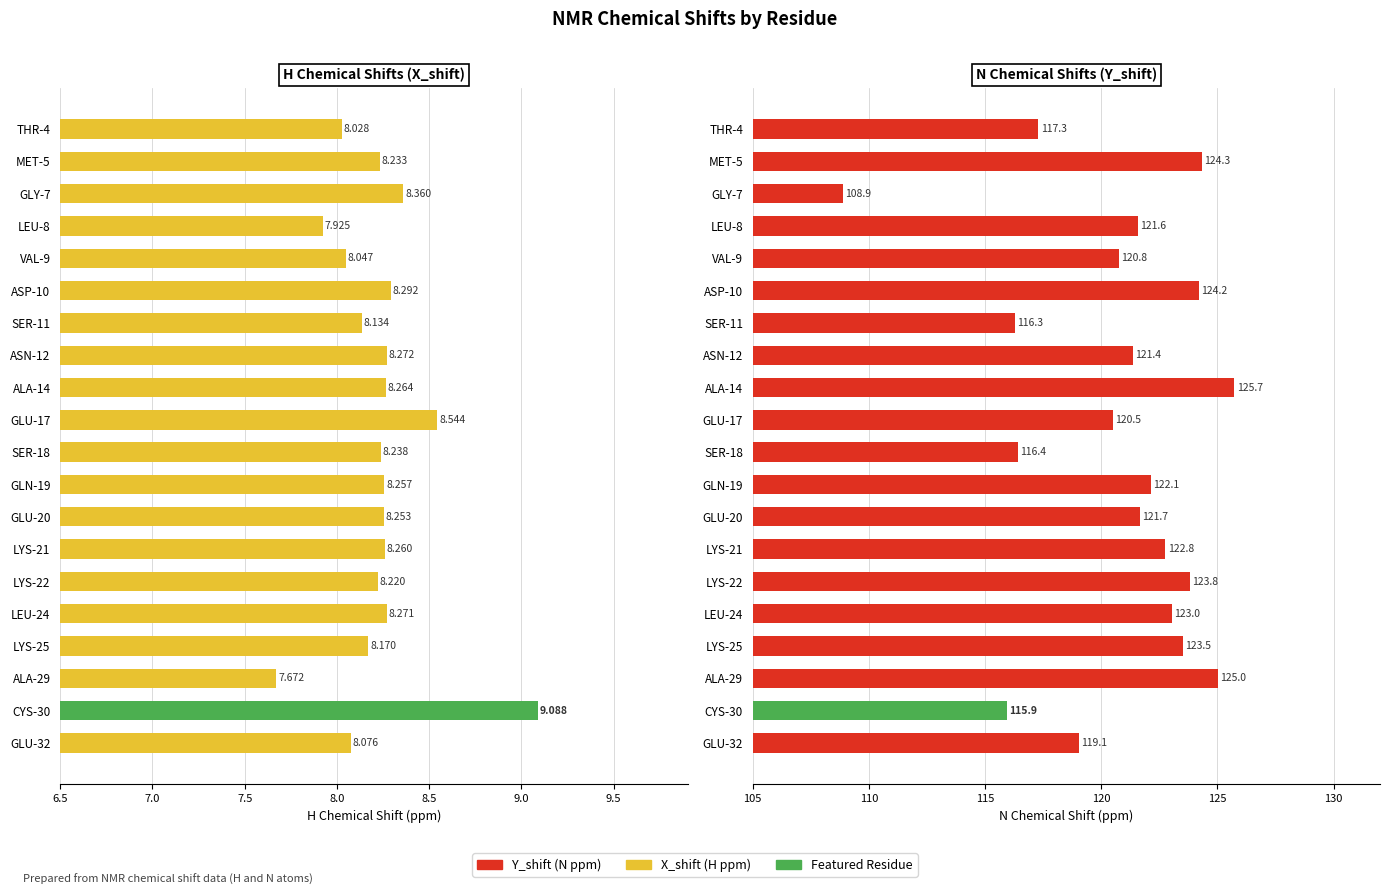

What is the value of the Y_shift (N) bar at the 3rd from the left?

108.9